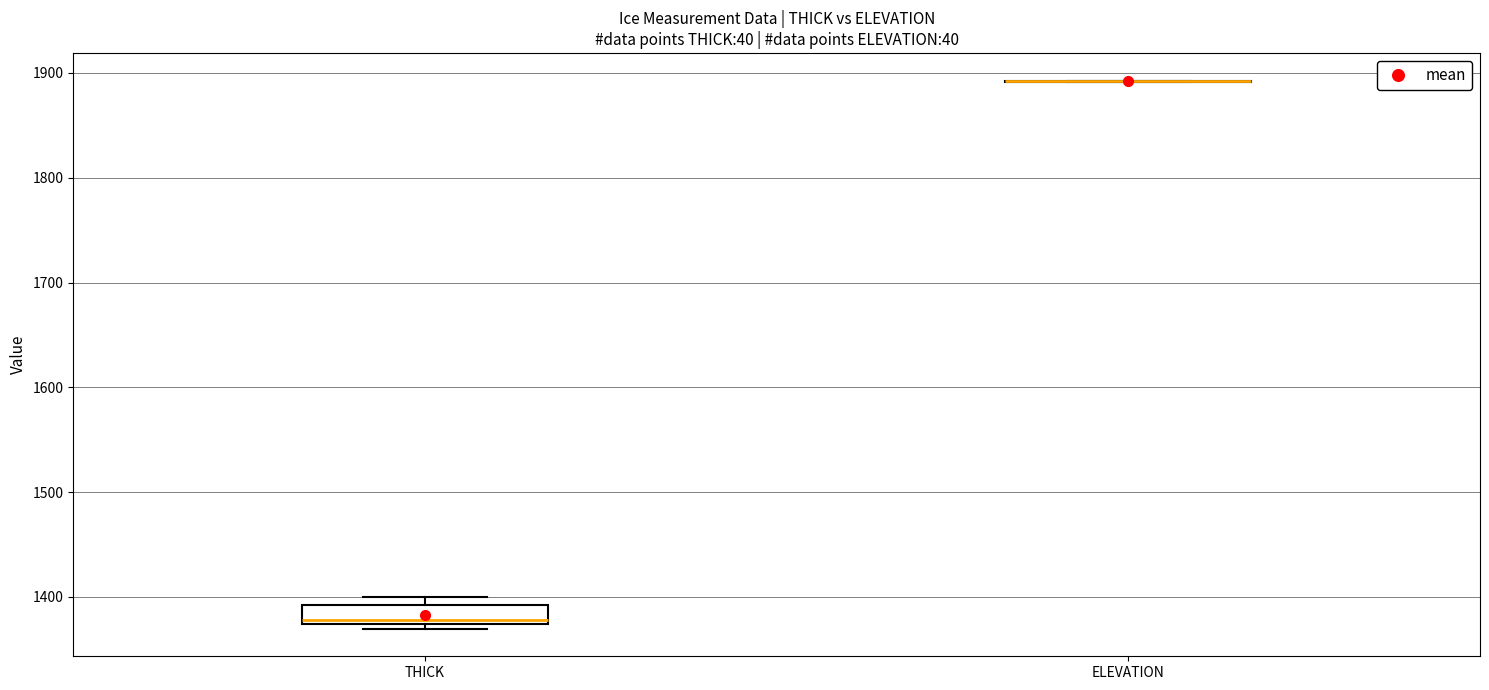

Reading left to right, read every box against the y-axis: the position of its median line, the range the box covers, and the ends of its whiskers. The values are not printed on the chart, so give them approximately, as read against the axis.

THICK: median 1380, box 1370 to 1390, whiskers 1370 (just below the box's lower edge) to 1400
ELEVATION: box collapsed to a line at 1890, whiskers 1890 to 1890